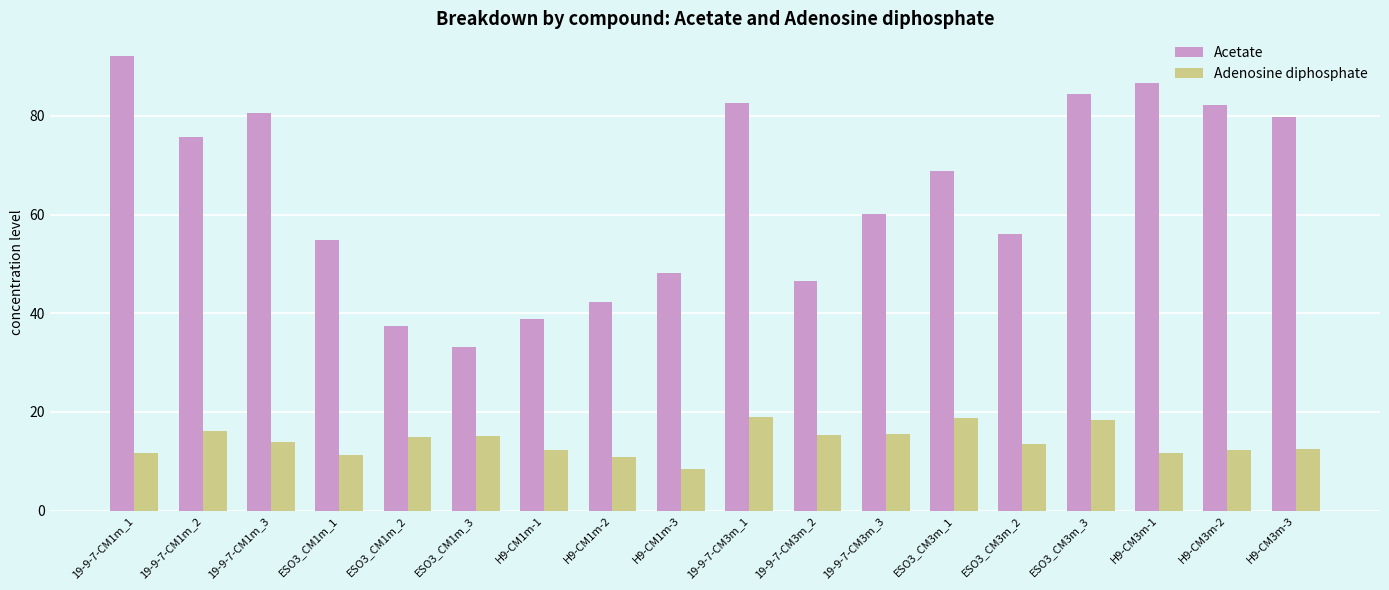

Which series has the largest range (max minus min)?

Acetate